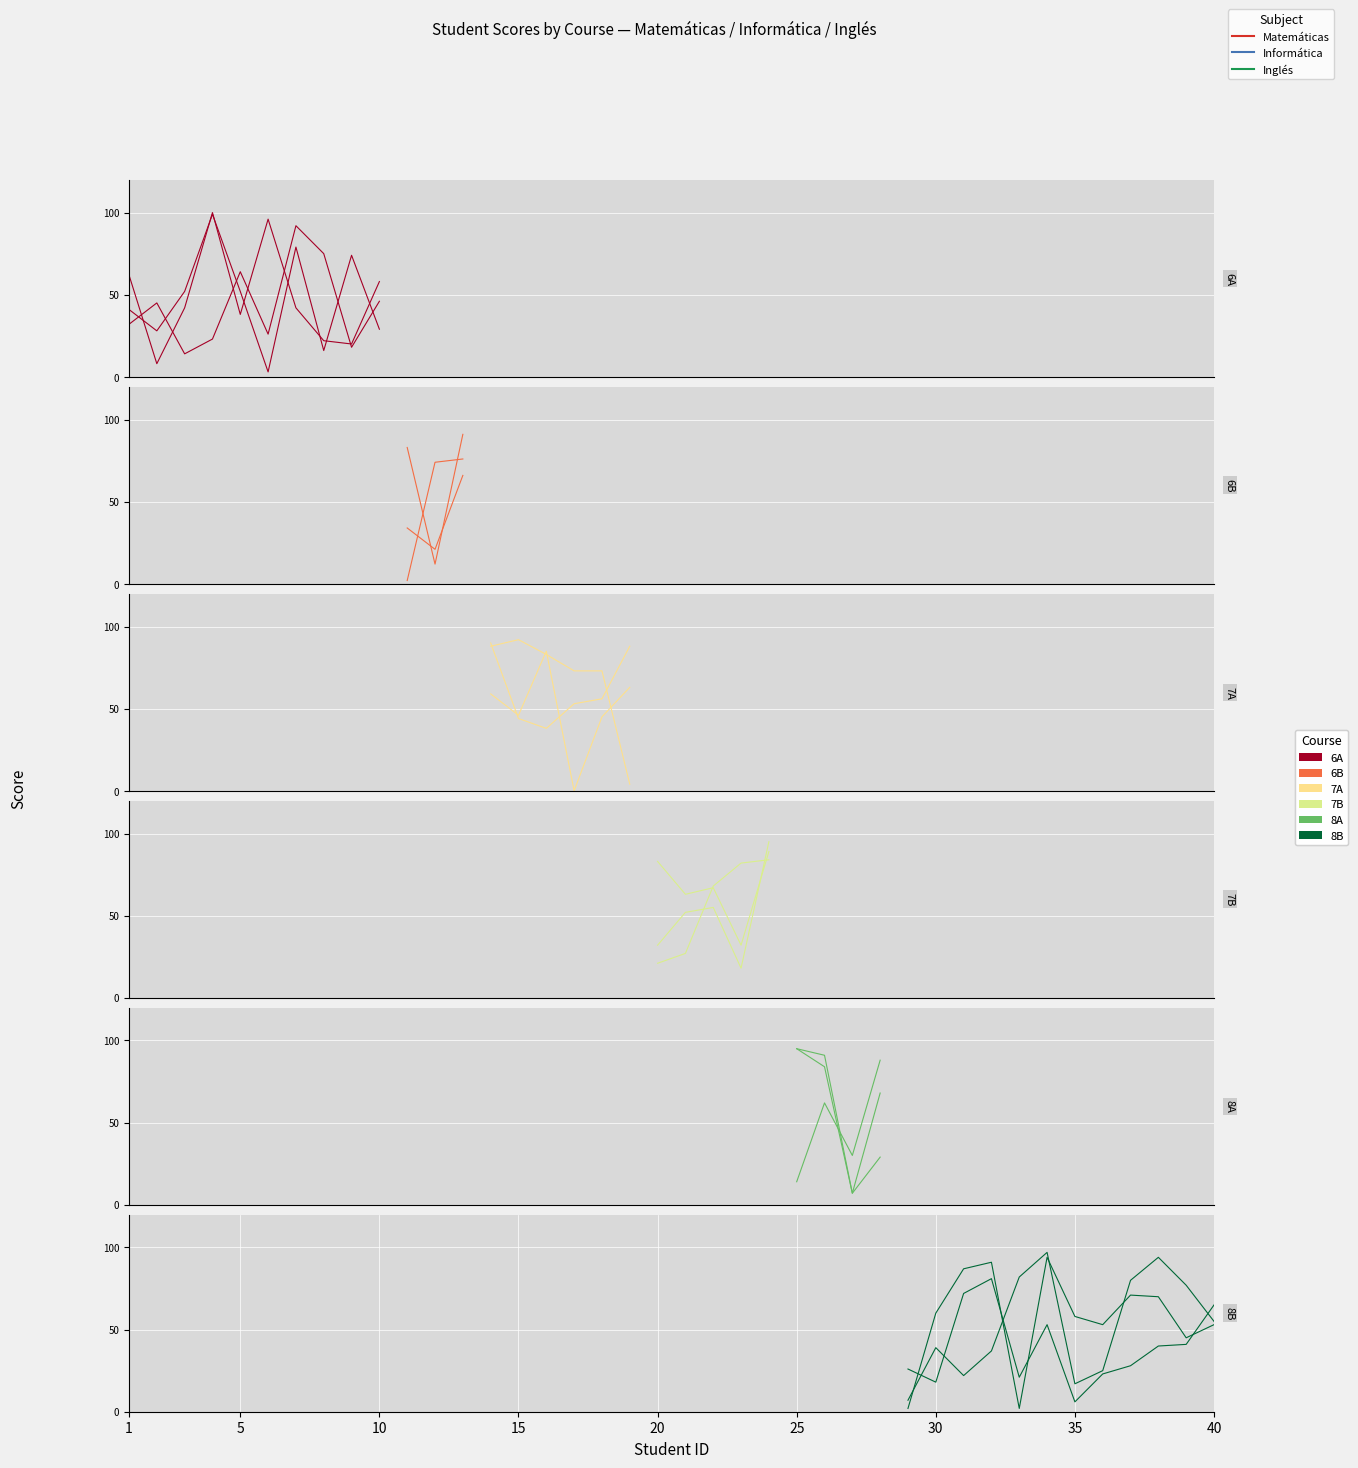

Which series changed the most between 20 and 30?

Inglés